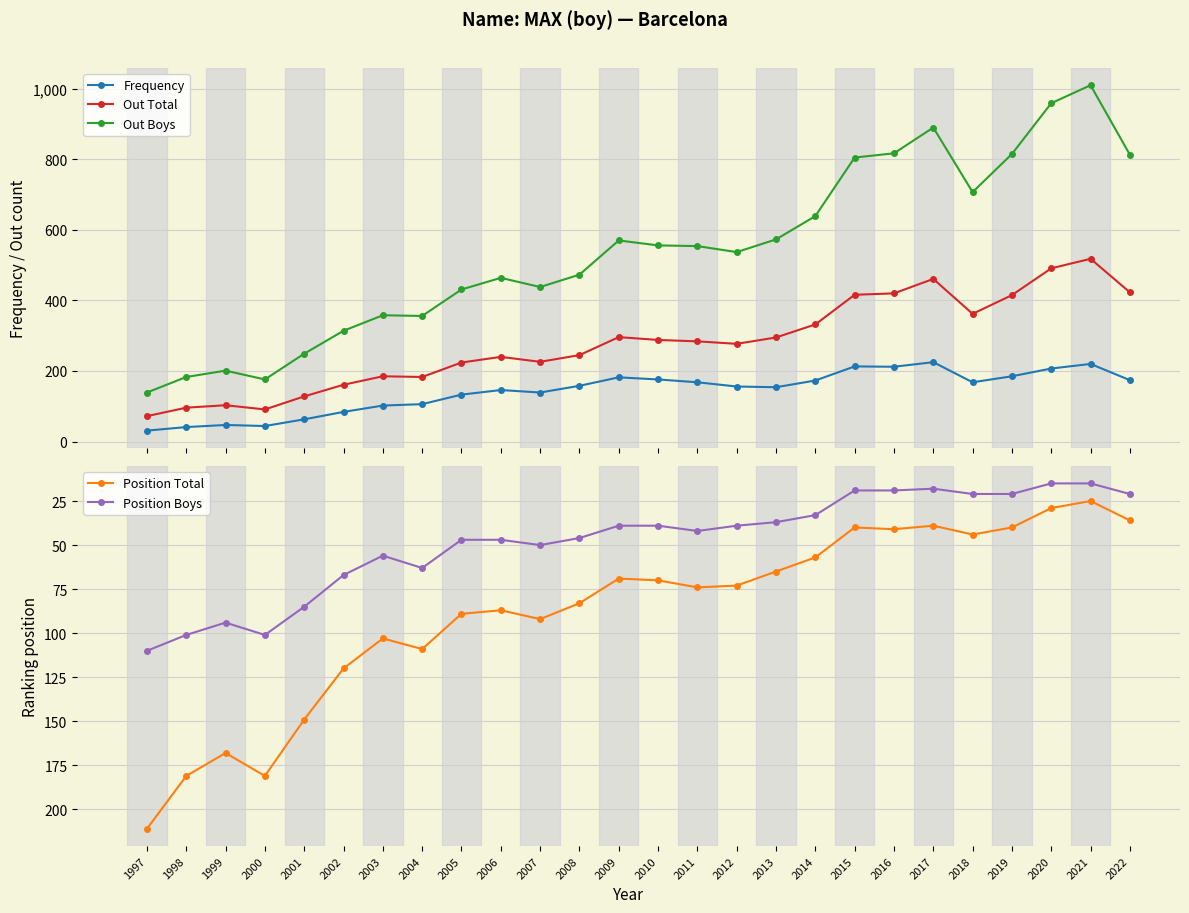

At which label does Frequency reach its minimum?

1997